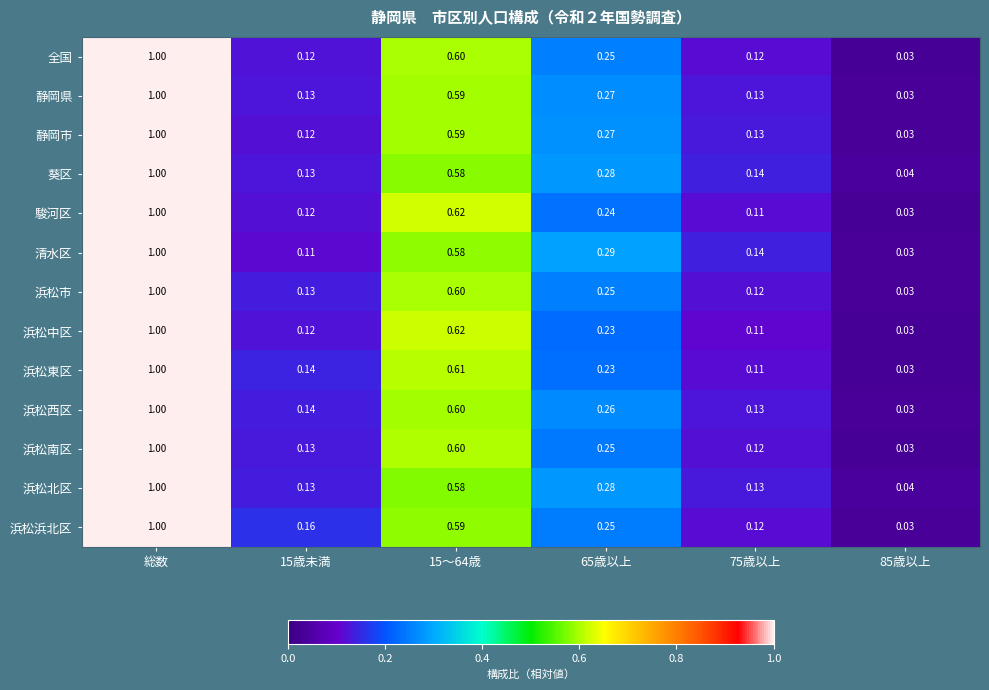

Which series has the largest total across all categories?

葵区